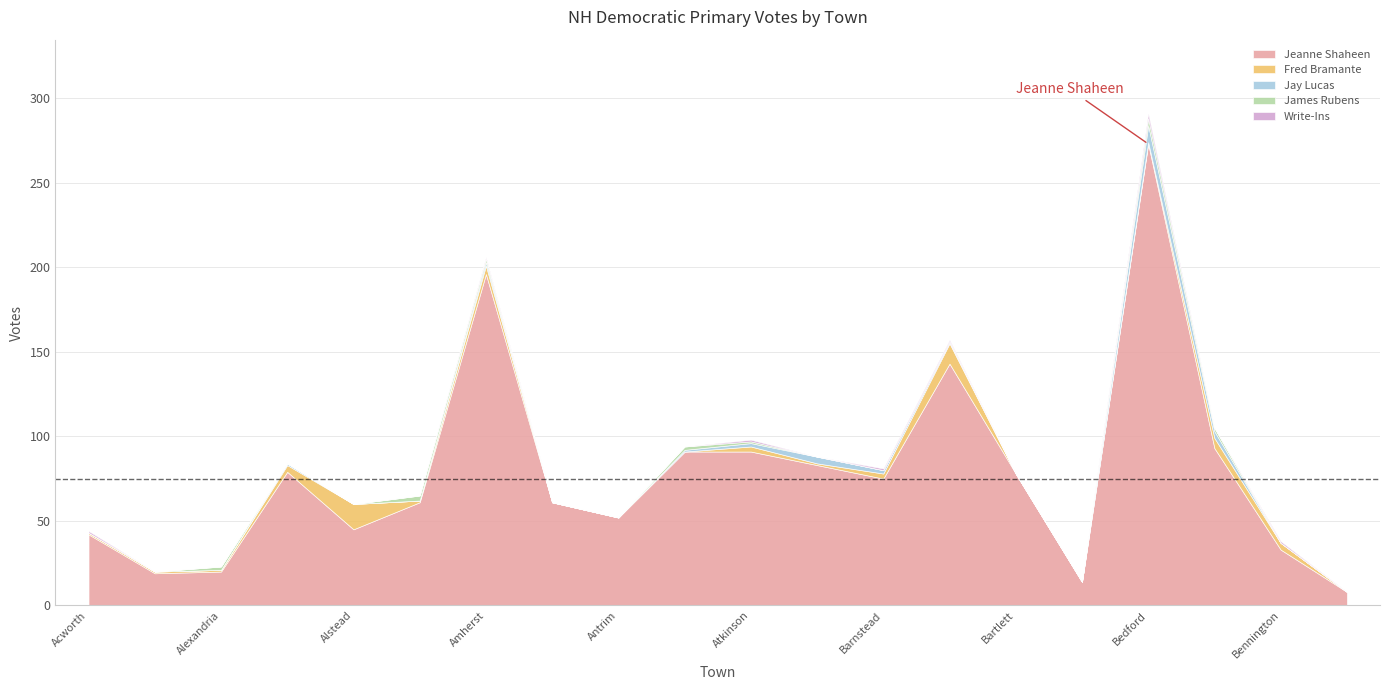

True or false: Jeanne Shaheen and Jay Lucas cross at least once.

False